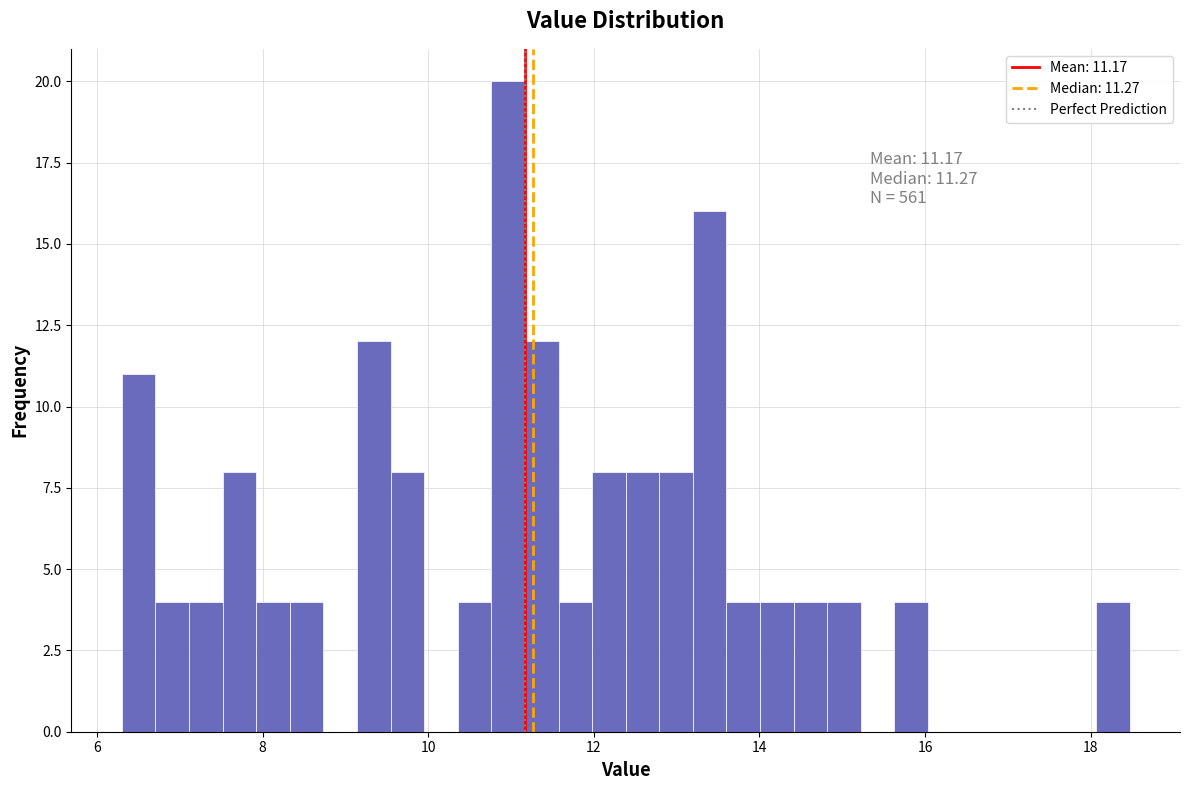

Around what value on the x-axis is the tallest bar? Give the approximate position of its centre, as read against the axis.

11.0